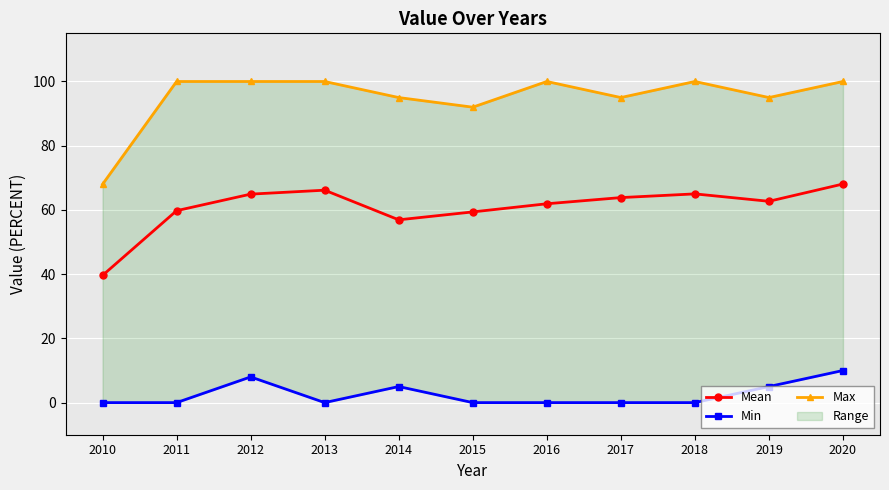

True or false: Min and Mean cross at least once.

False